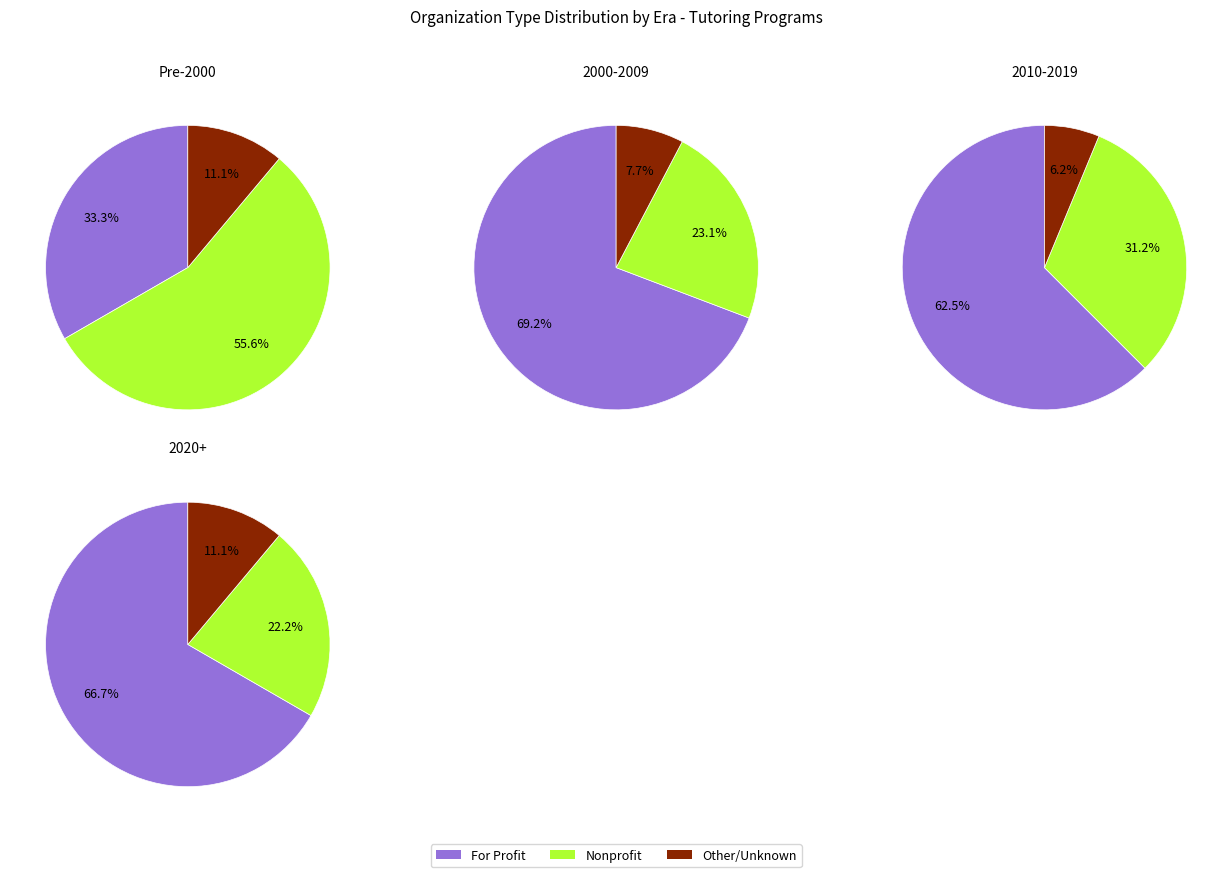

True or false: 2020_plus accounts for 24% of the total.

True